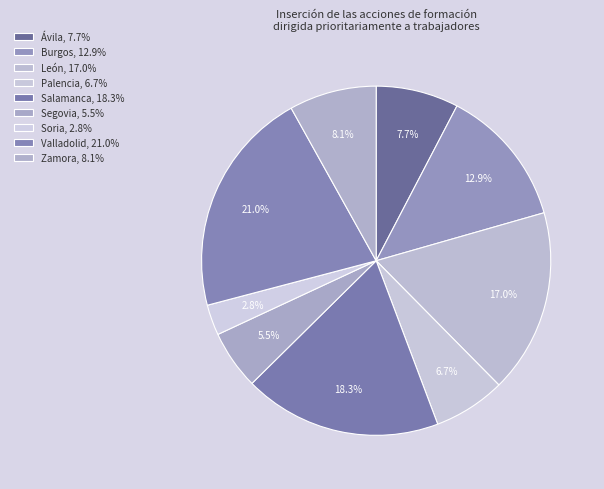

Count the number of slices in the pie.

9